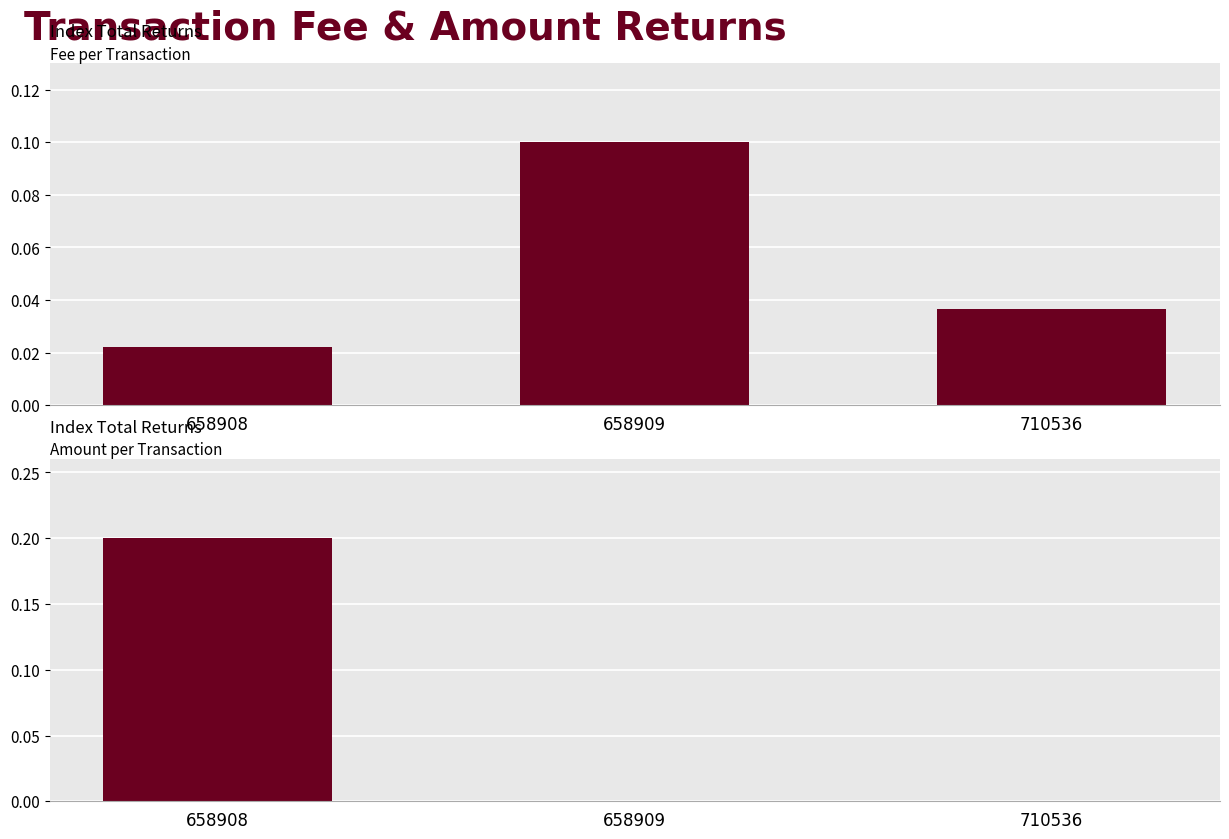

Rank the series at 658908 from highest to lowest value.

Amount, Fee